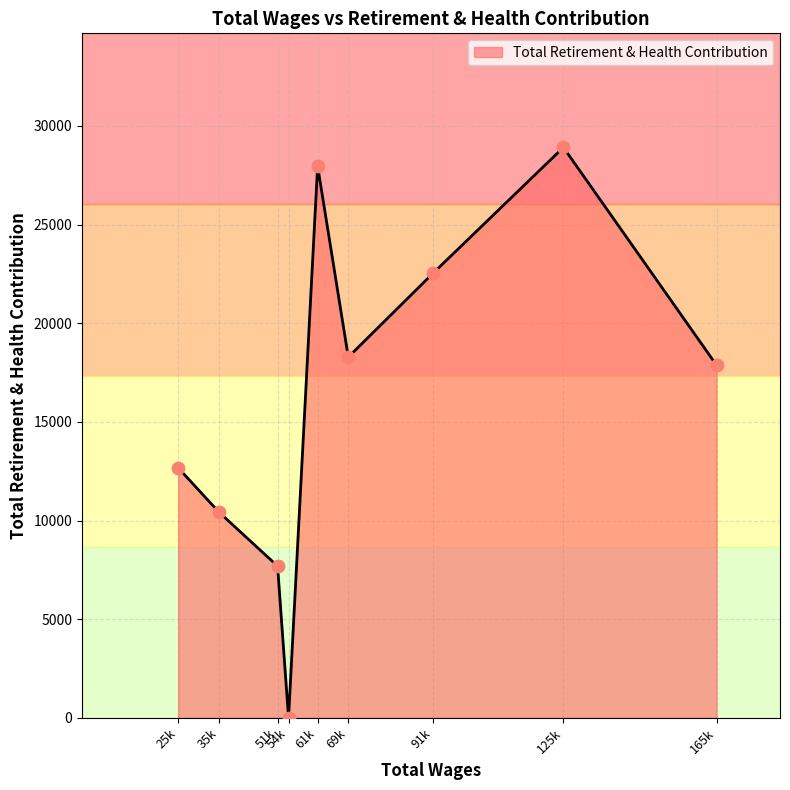

Between 25k and 125k, which is larger?

125k